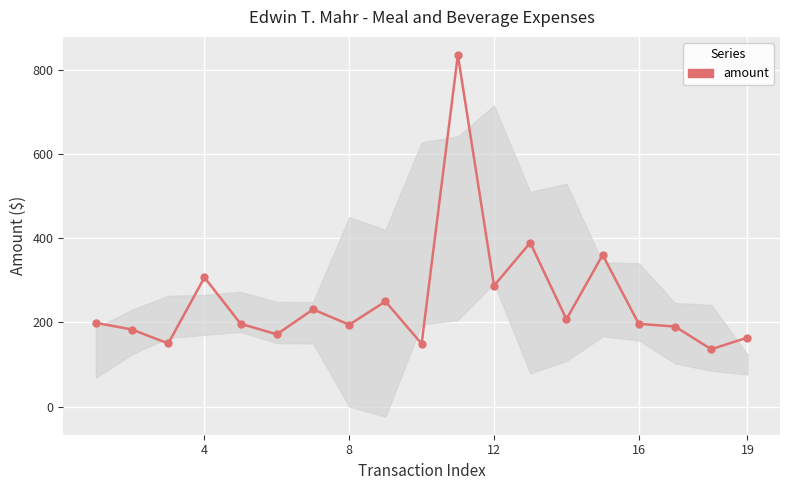

True or false: the data has more than 2 interior local peaks.

True